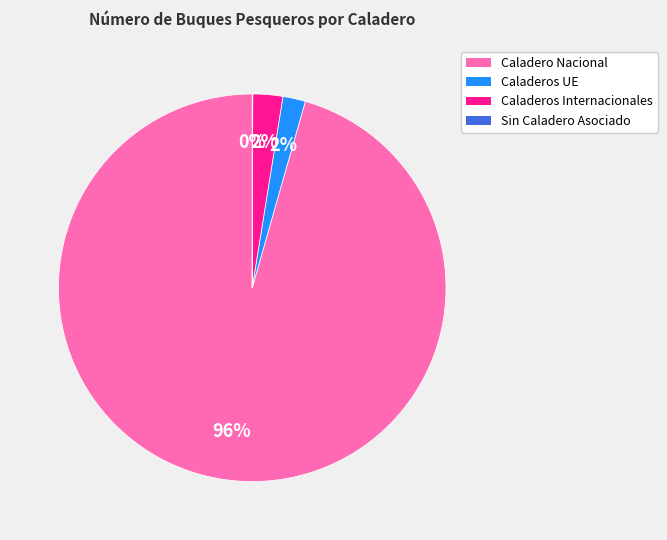

To the nearest percent, what portion does Caladeros Internacionales represent?

2%